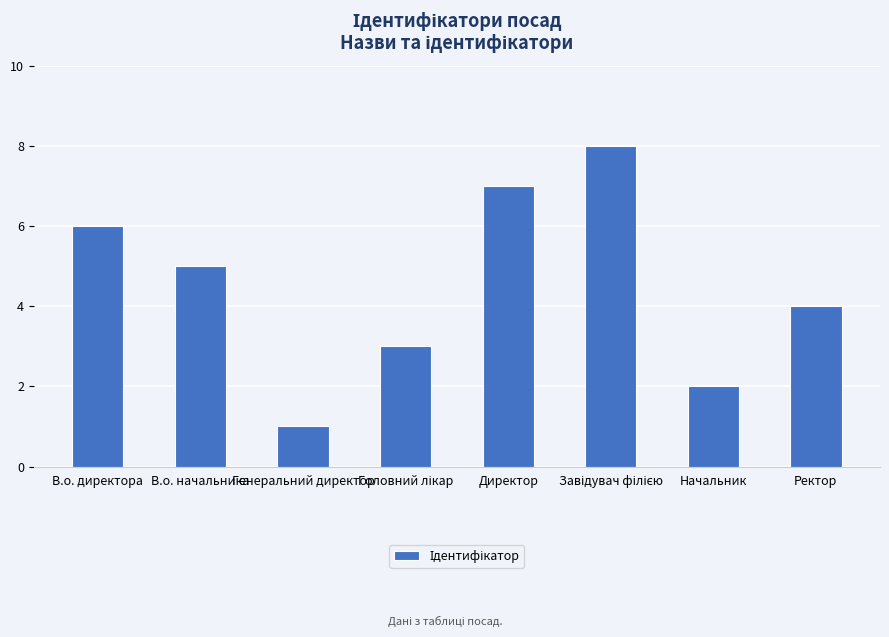

Between Ректор and Начальник, which is larger?

Ректор